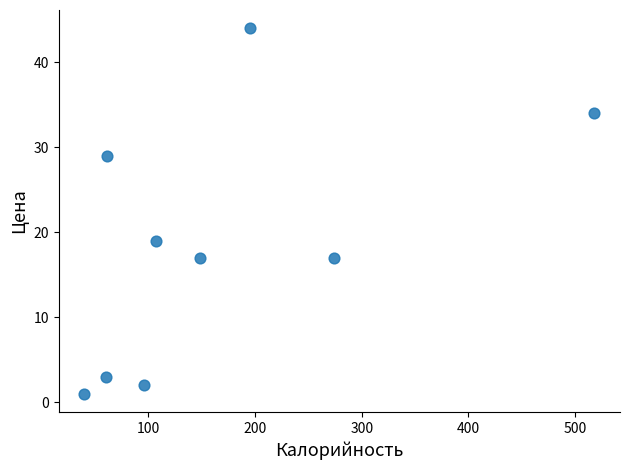

What is the average Y value?

18